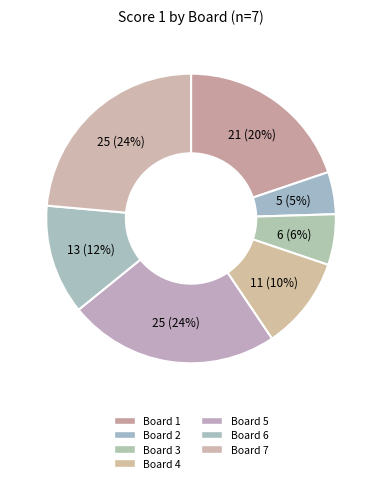

Count the number of slices in the pie.

7